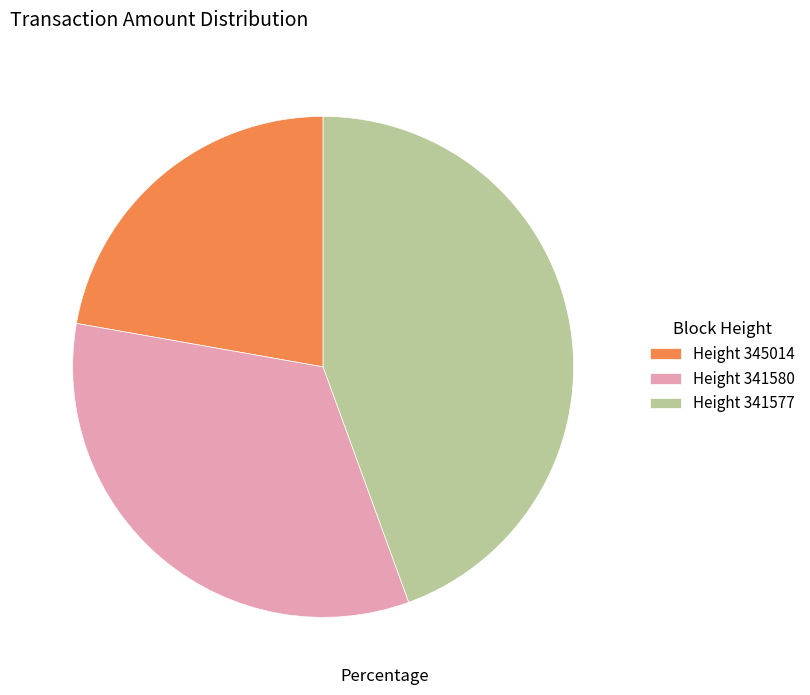

Rank the categories by value from lowest to highest.

Height 345014, Height 341580, Height 341577